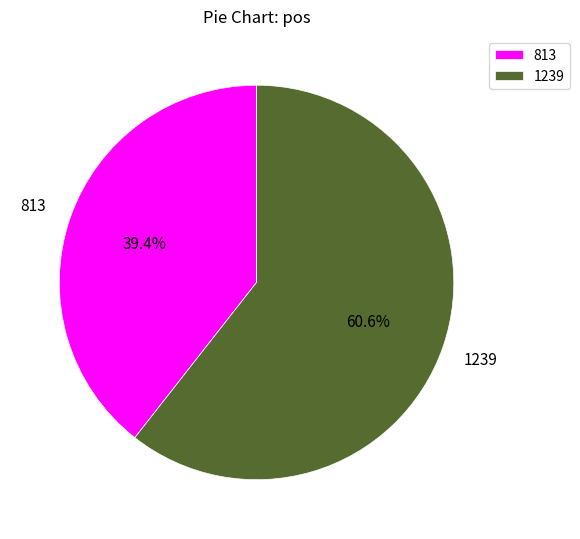

What portion of the pie excludes 1239?

39.4%